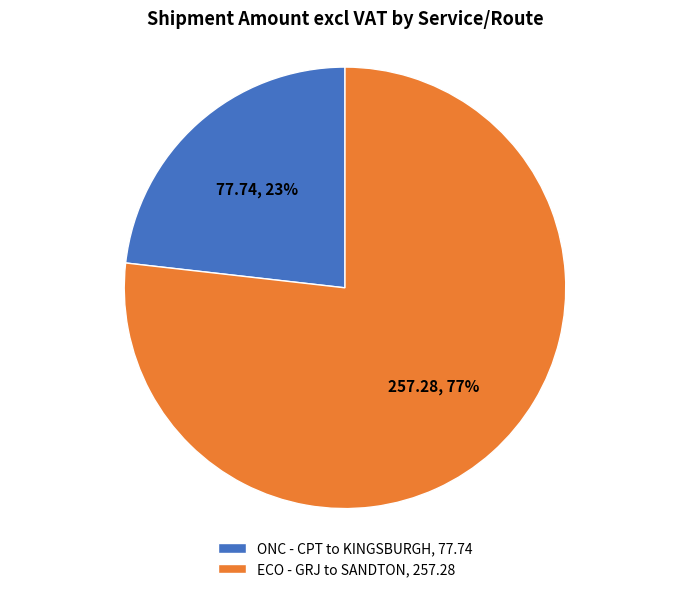

Is it true that ONC - CPT to KINGSBURGH, 77.74 is 23% of the pie?

True